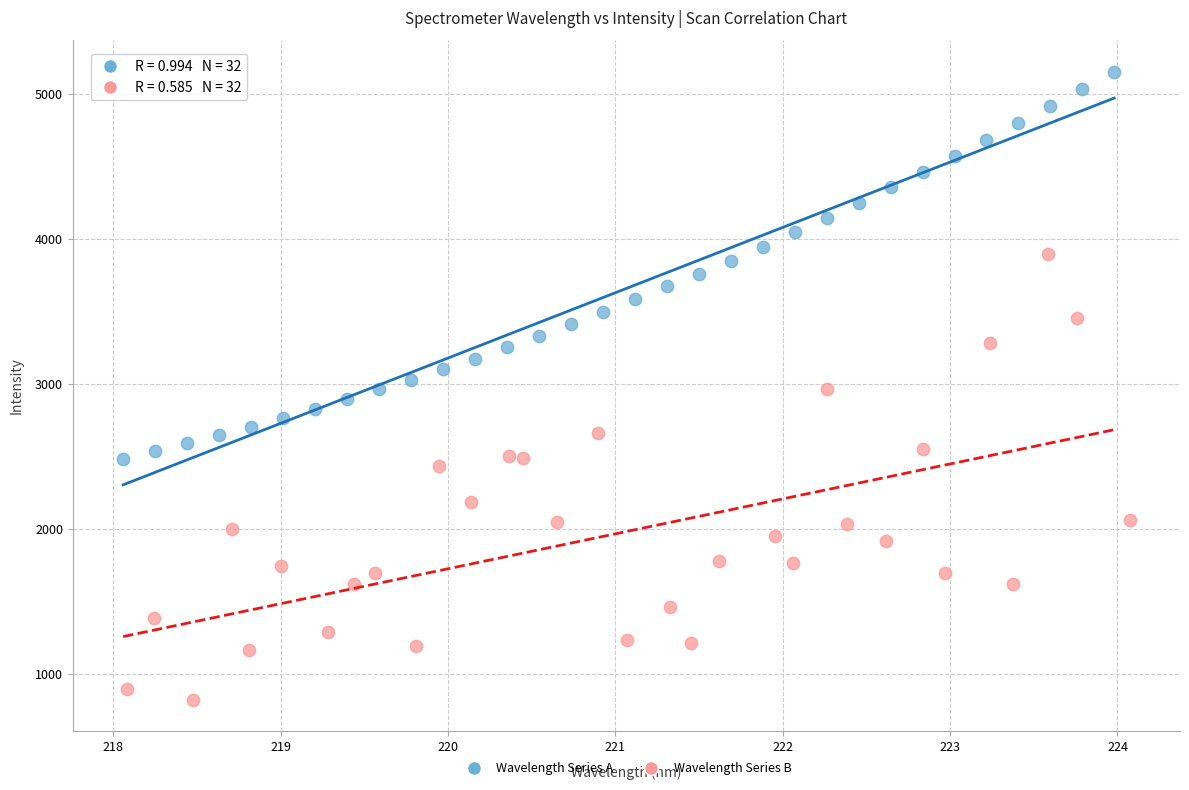

Which series contains the lowest Y value?

Wavelength Series B